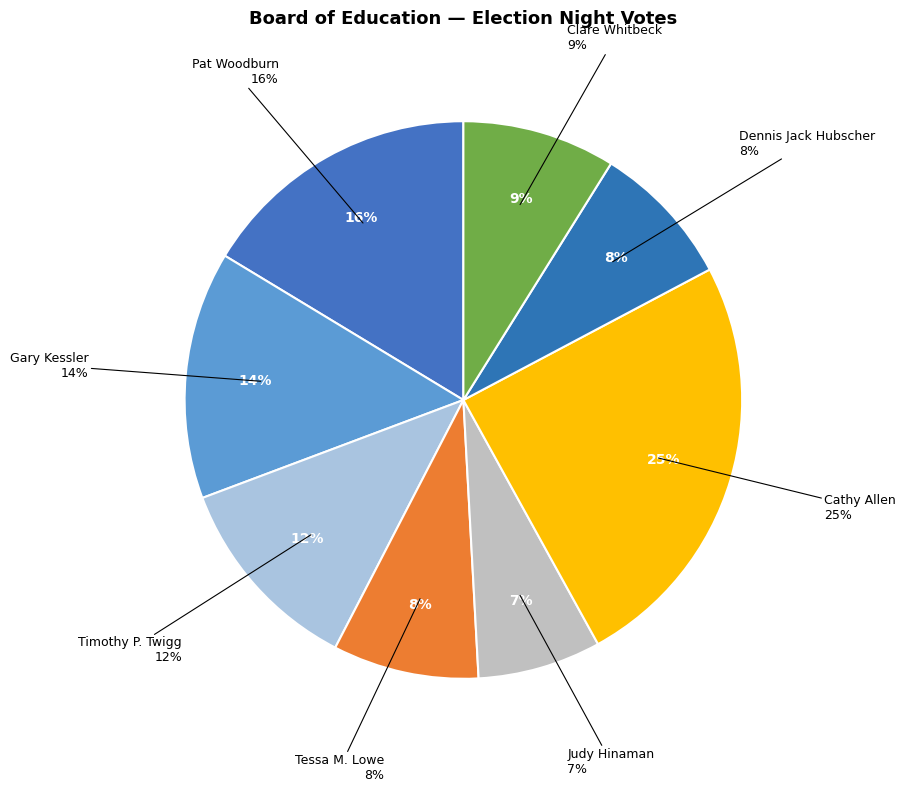

Is it true that Clare Whitbeck is 1% of the pie?

False